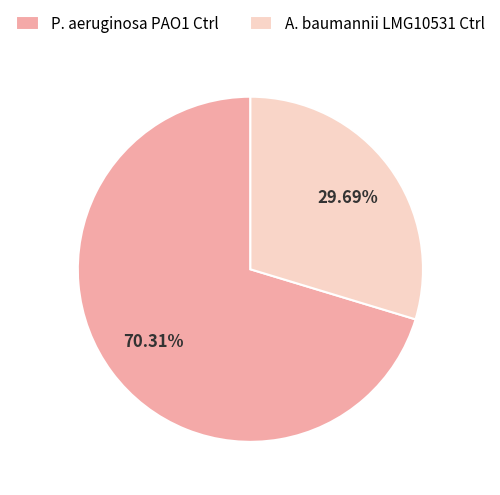

What is the smallest slice in the pie chart?

A. baumannii LMG10531 Ctrl